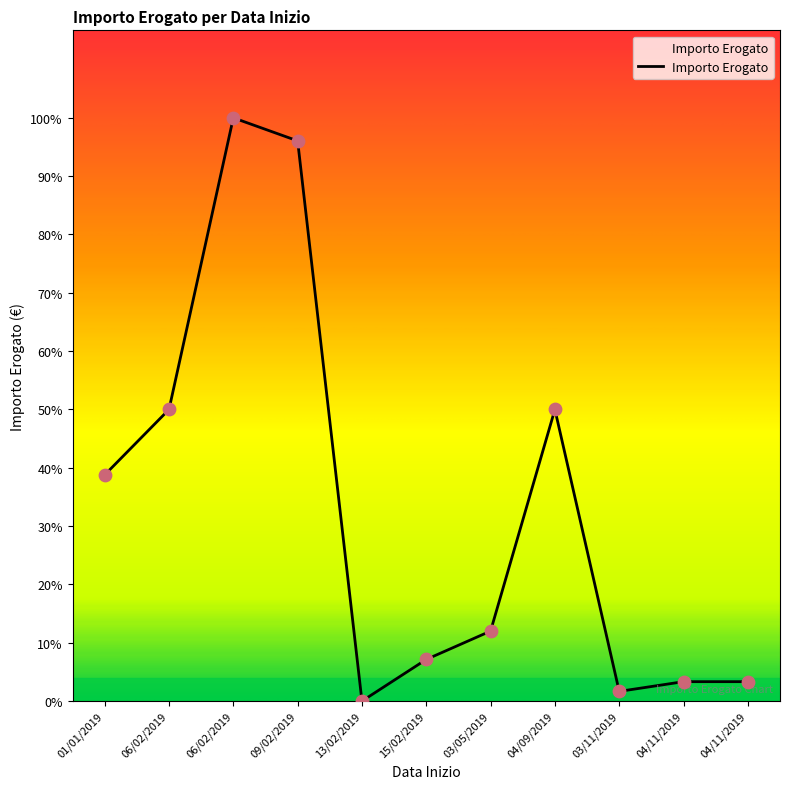

Is this an area chart (filled region under the line)?

Yes